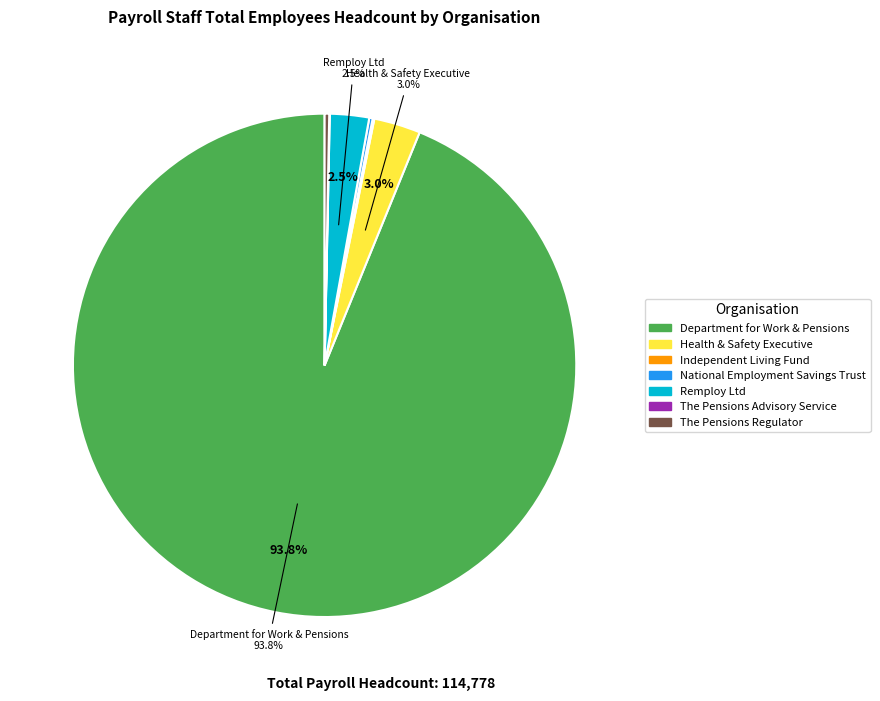

What is the majority slice?

Department for Work & Pensions